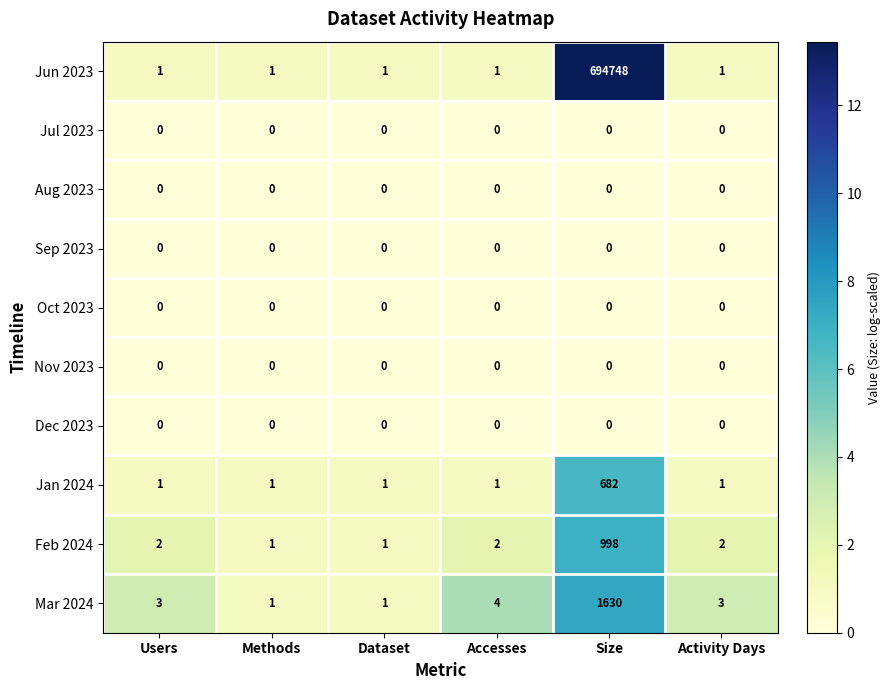

True or false: Mar 2024 has a value of 4 at Accesses.

True